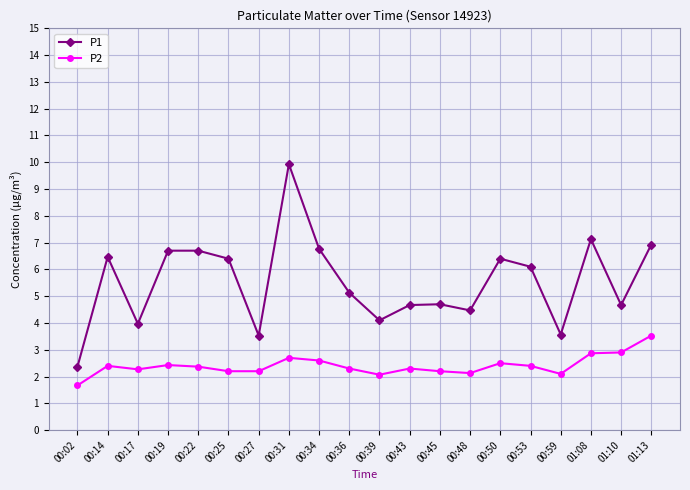

What is the label of the 4th point from the left?

00:19